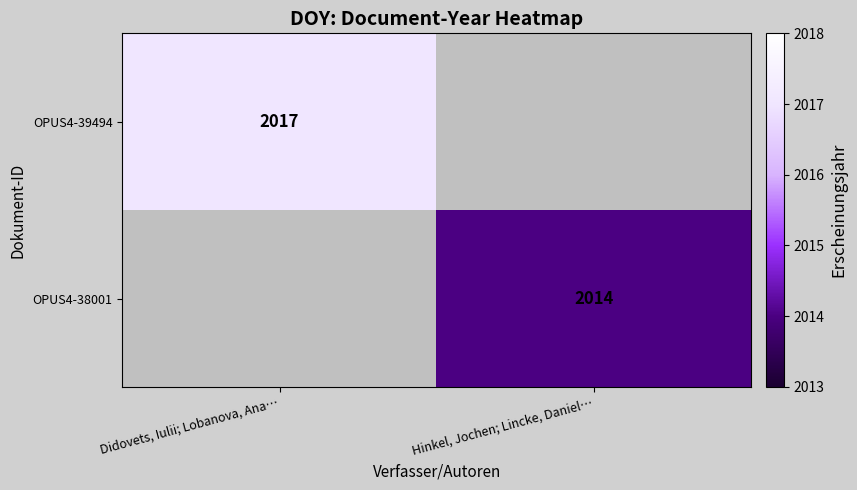

Is the value of OPUS4-39494 at Didovets, Iulii; Lobanova, Ana… greater than the value of OPUS4-38001 at Hinkel, Jochen; Lincke, Daniel…?

Yes